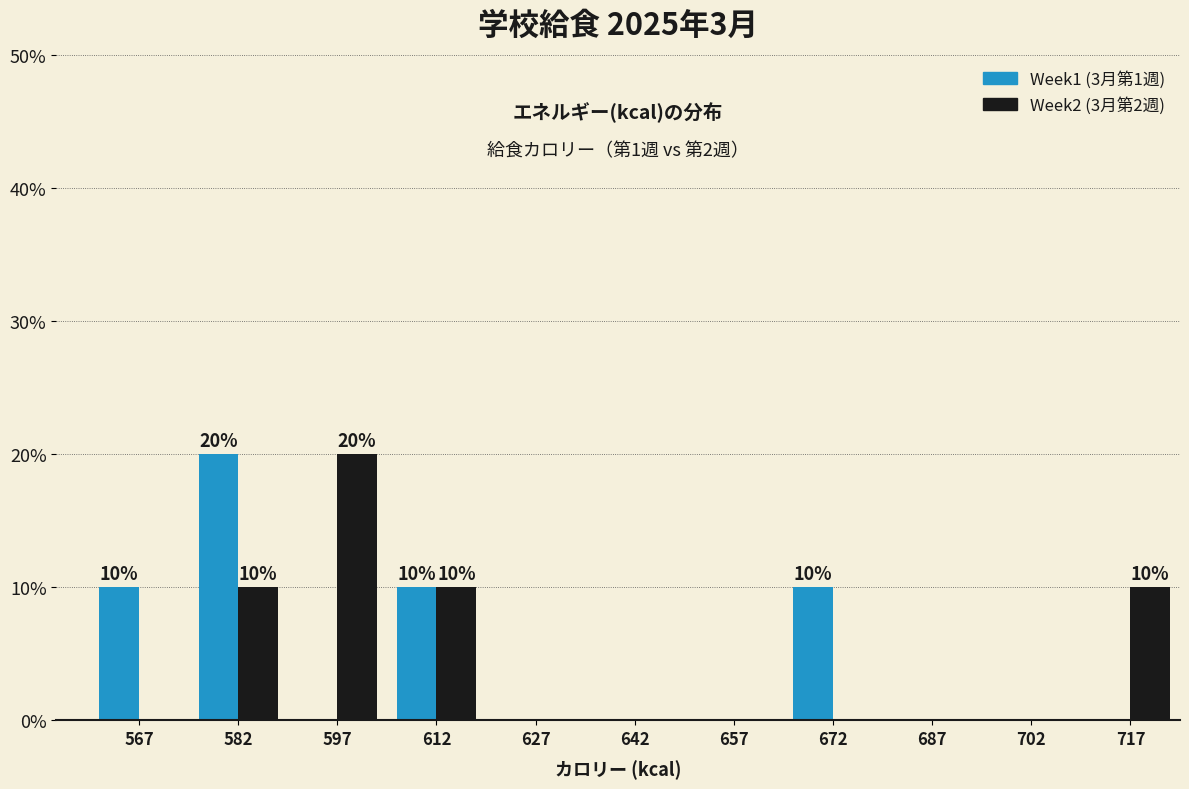

In the Week2 (3月第2週) series, which range on the x-axis has the tallest bar?

590 to 605